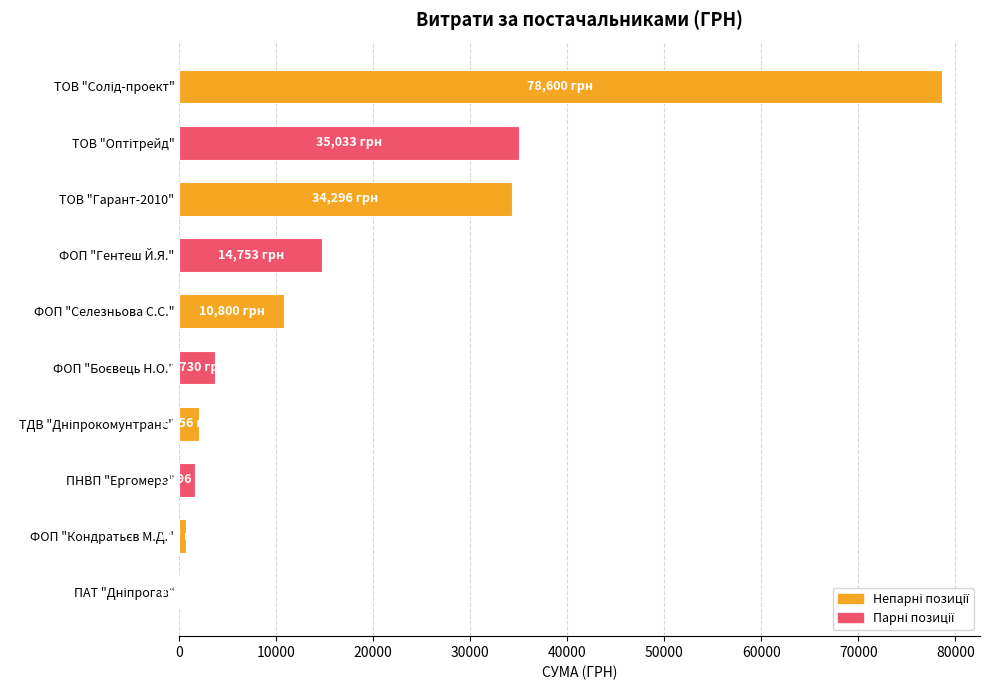

What is the average value?

18166.6